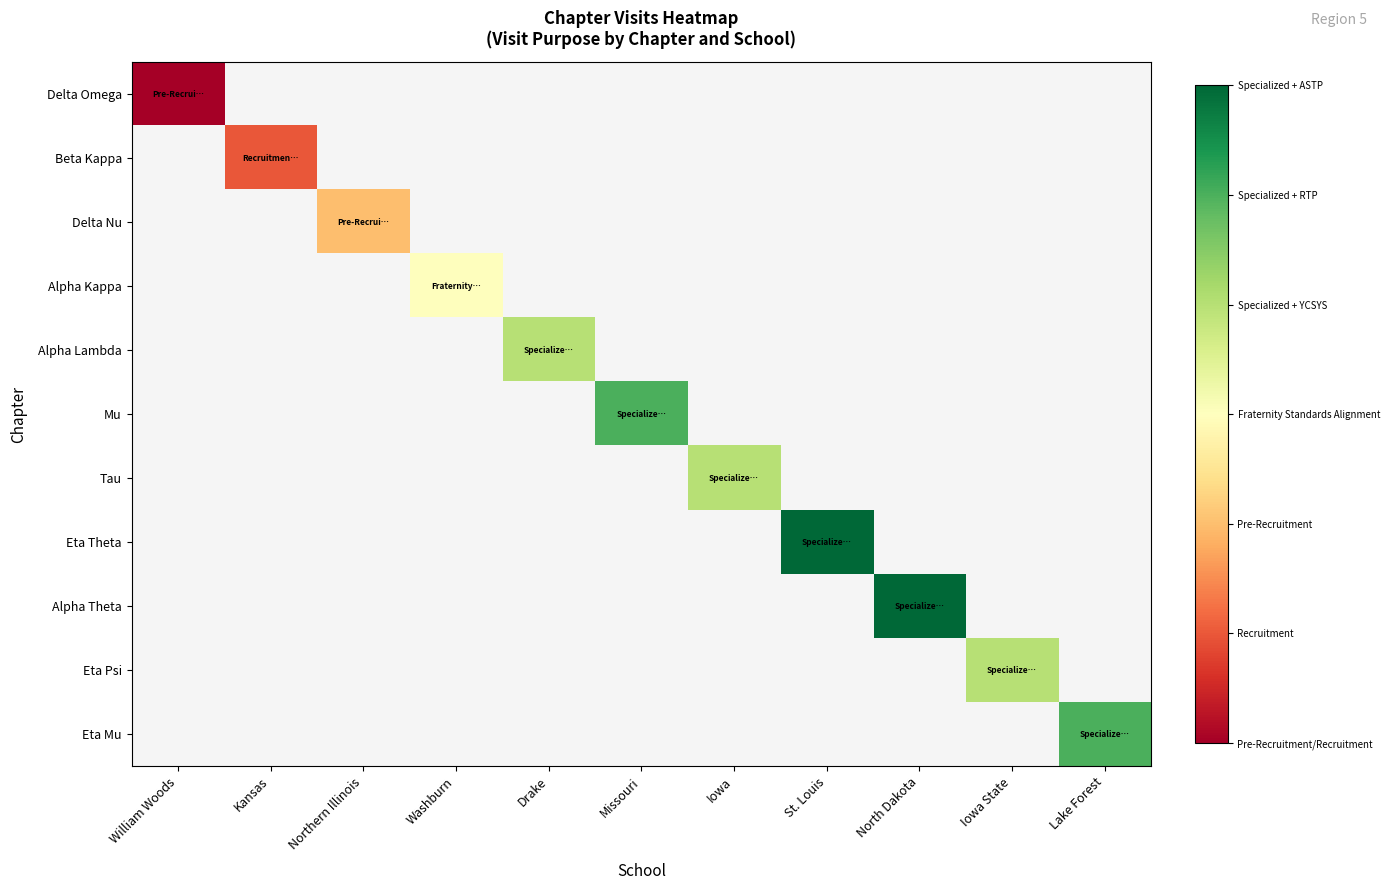

Is the value of Alpha Lambda at Kansas greater than the value of Eta Mu at Lake Forest?

No